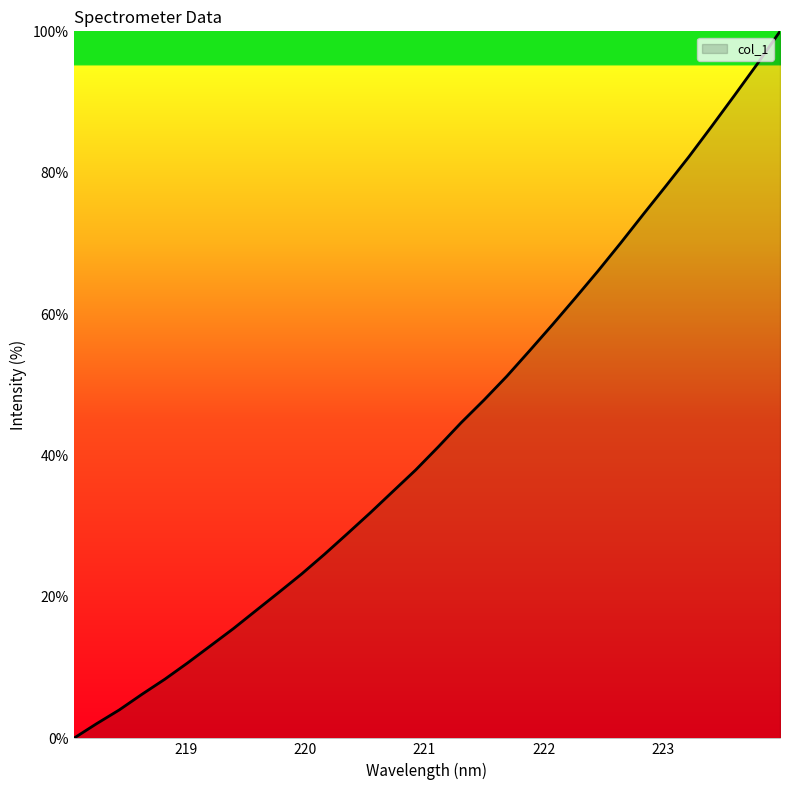

What is the maximum value shown in the chart?

100.0